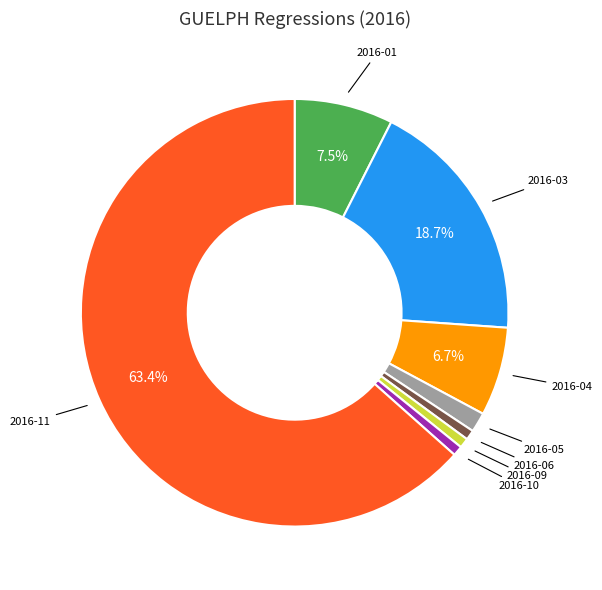

Does any single category account for the majority?

Yes